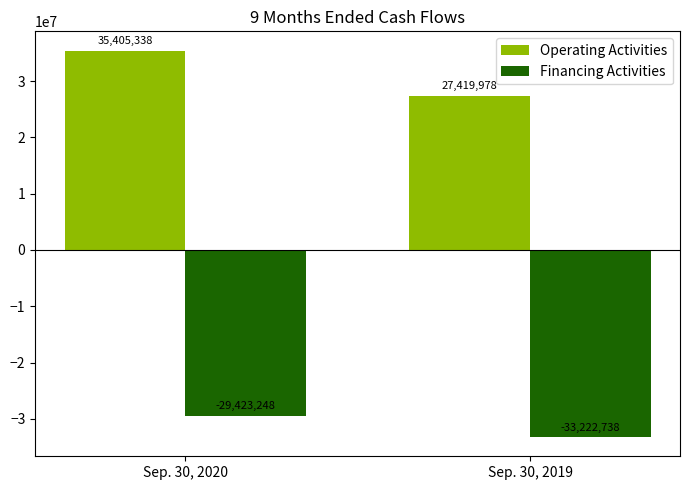

Are the bars horizontal?

No